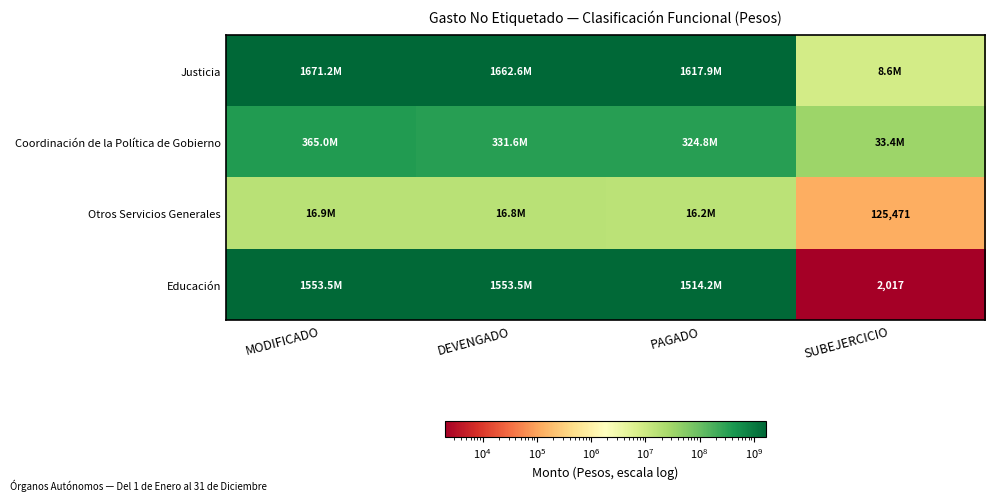

The value of Educación at SUBEJERCICIO is 2017. True or false?

True